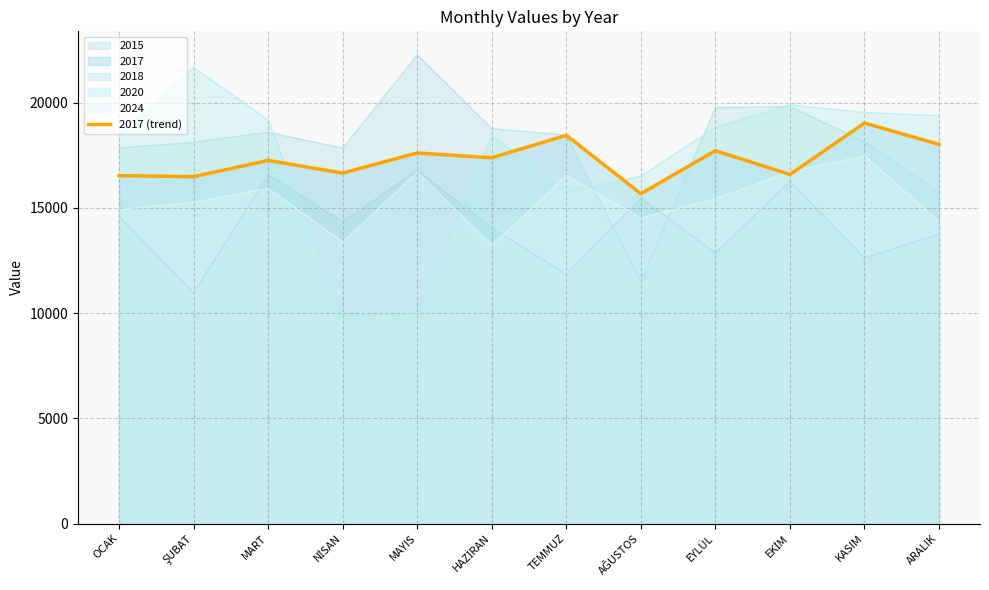

What is the difference between the maximum and minimum values?

3358.6